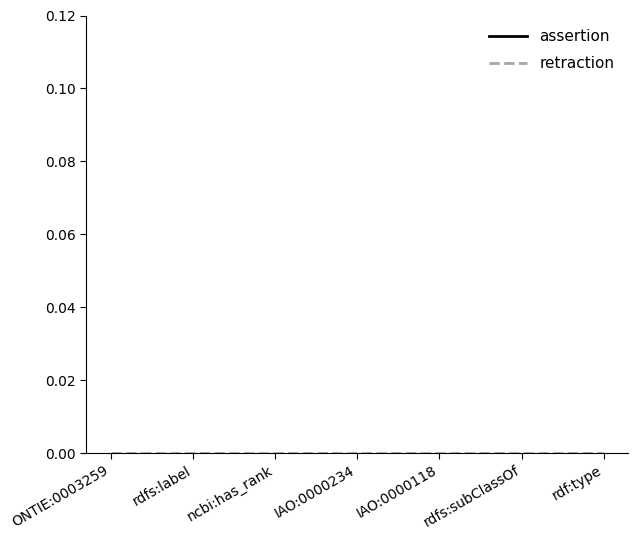

Which series has the largest total across all categories?

assertion